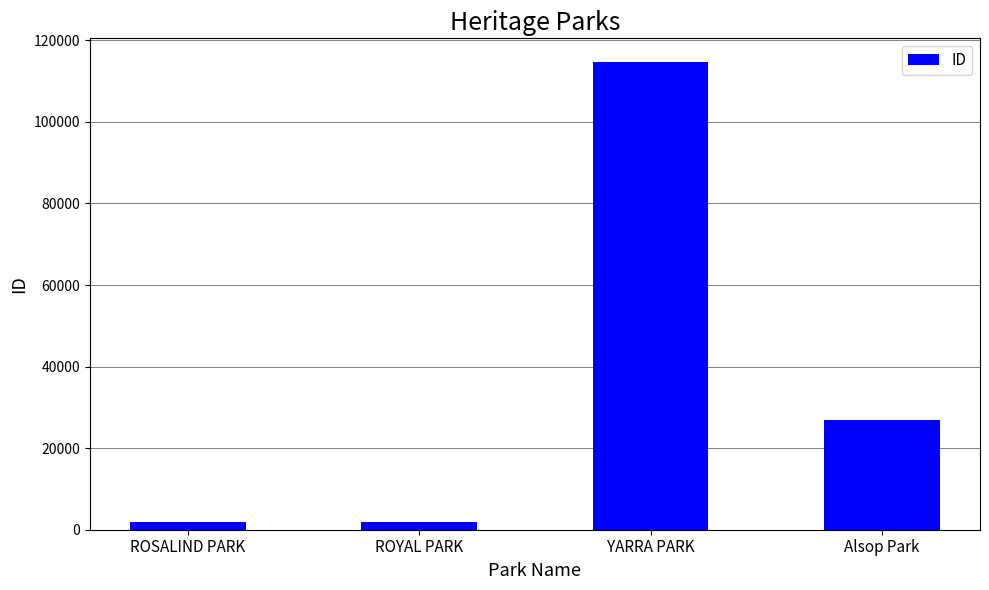

What is the sum of all values?

145498